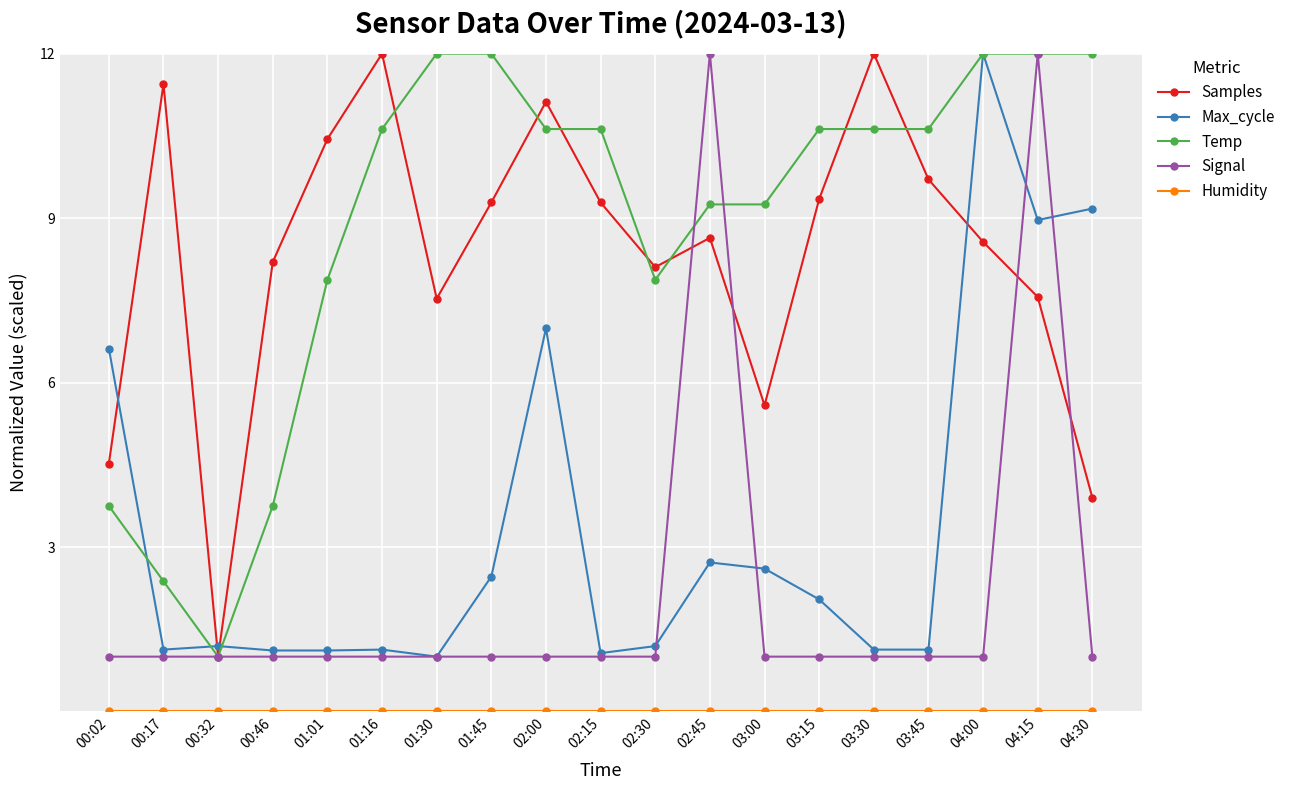

Where is the first local minimum for Samples?

00:32